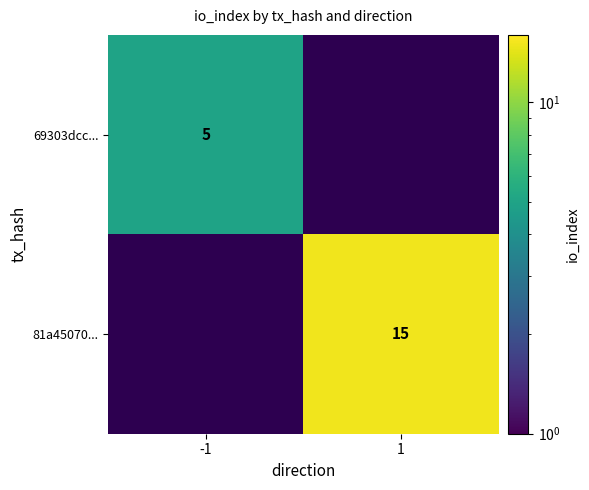

The 81a45070... series shows 7 at 1. True or false?

False